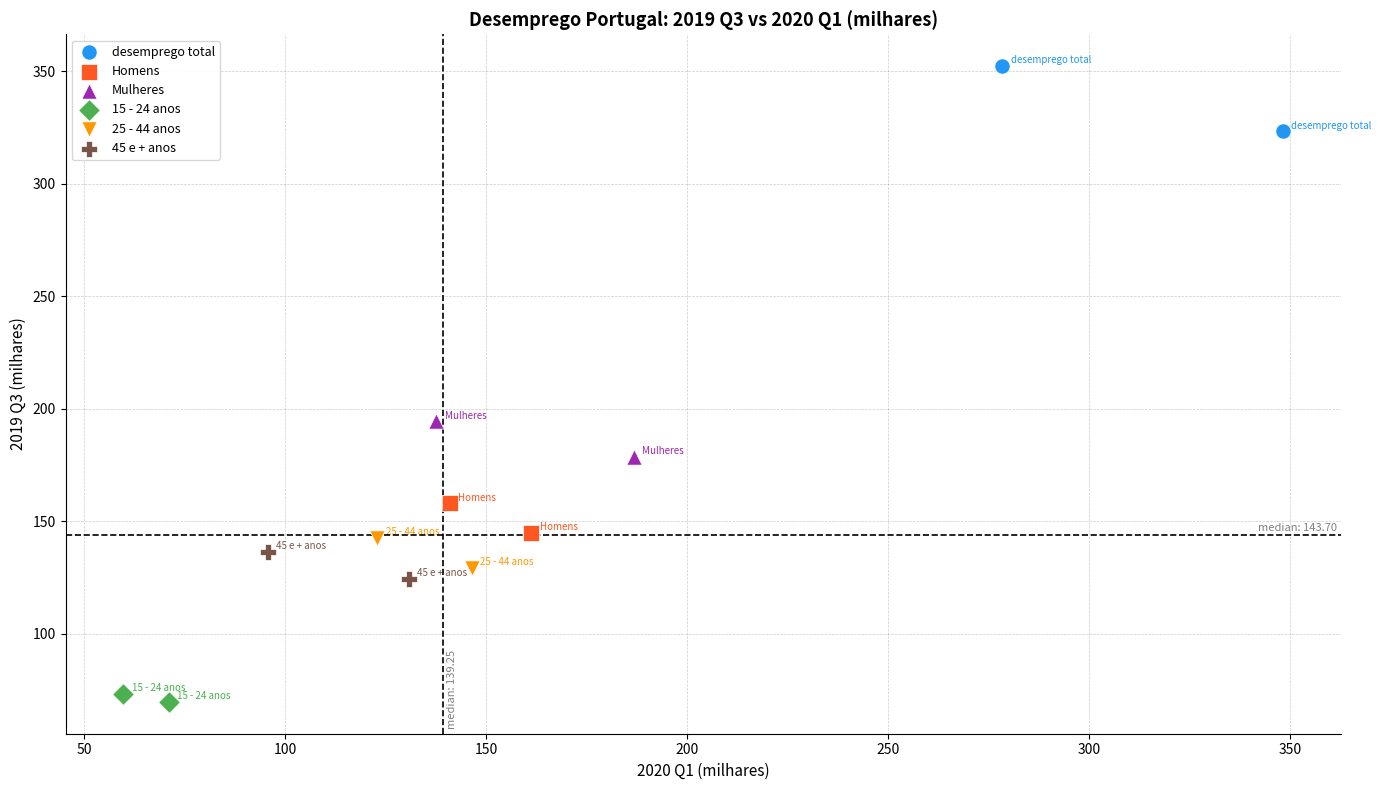

Which series reaches the maximum Y coordinate?

desemprego total